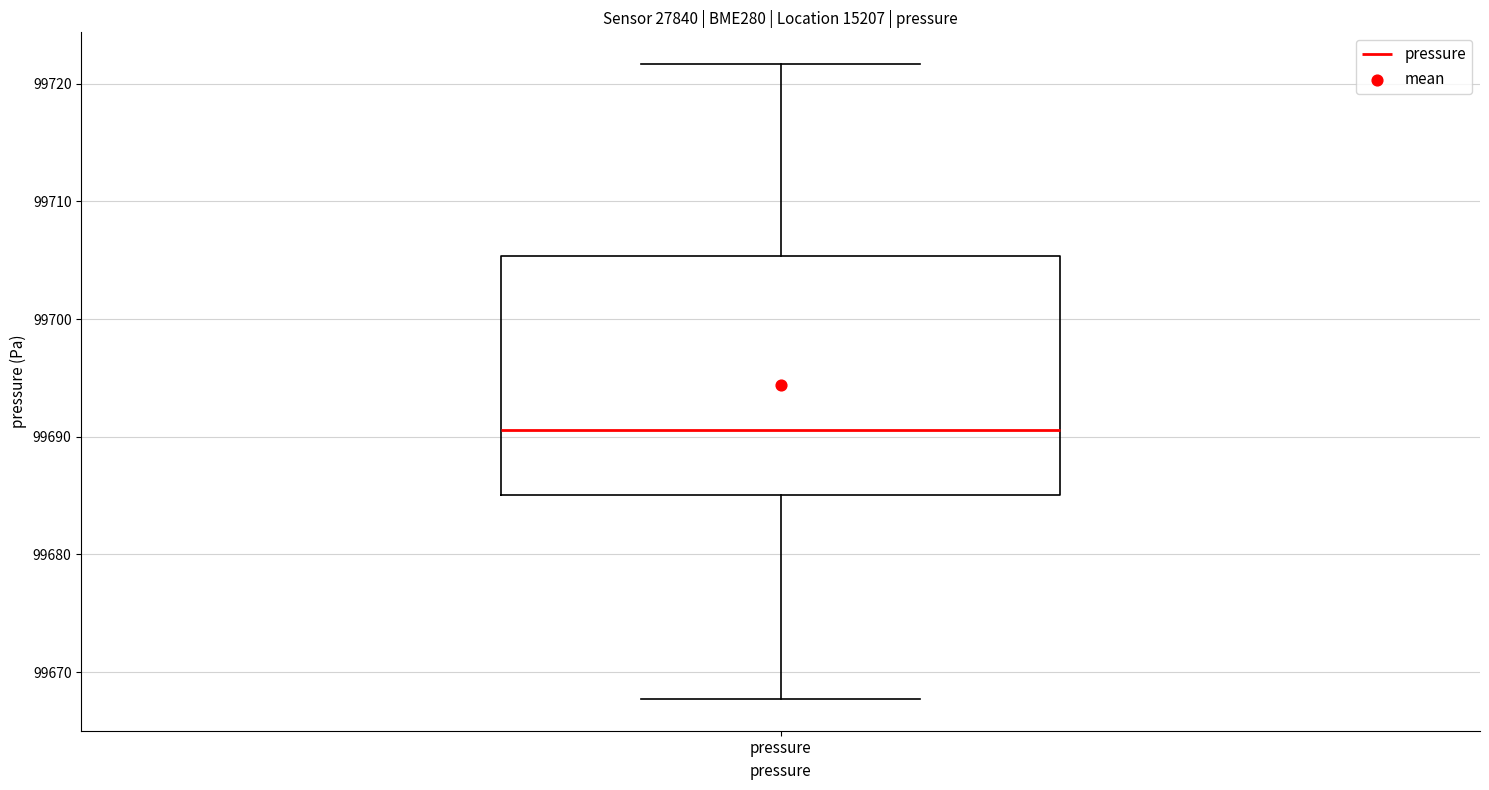

Read this box plot against the y-axis: the position of the median line, the range covered by the box, and the ends of both whiskers. The values are not printed on the chart, so give them approximately, as read against the axis.

median 99691, box 99685 to 99705, whiskers 99668 to 99722